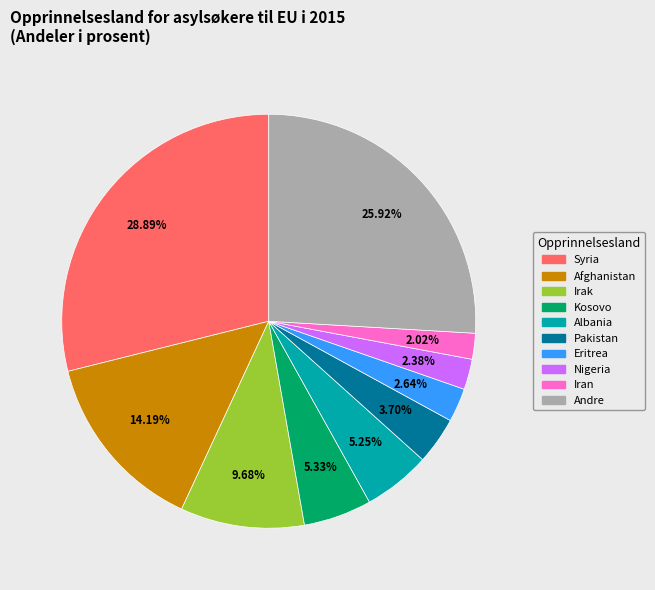

Is there any slice that represents more than half of the pie?

No